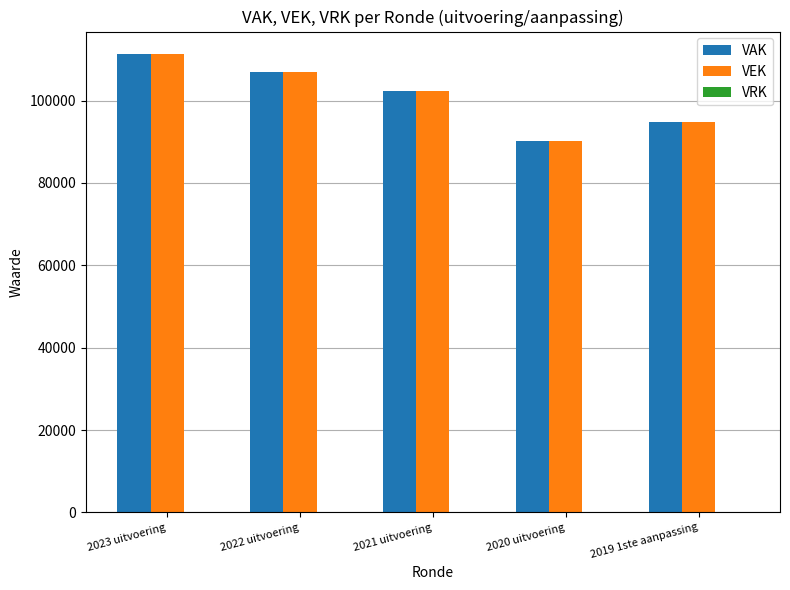

What is the total value across all series at 2020 uitvoering?

180336